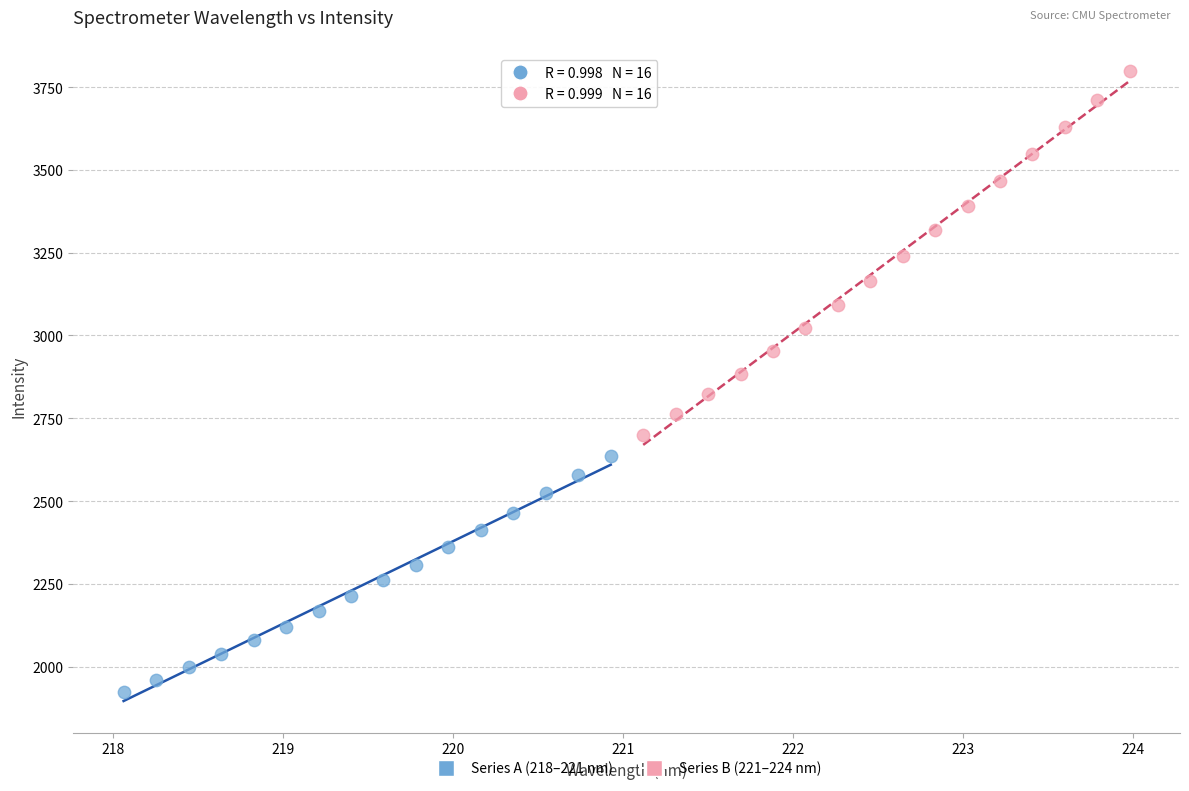

Which series has the largest Y range (max minus min)?

Series B (221–224 nm)